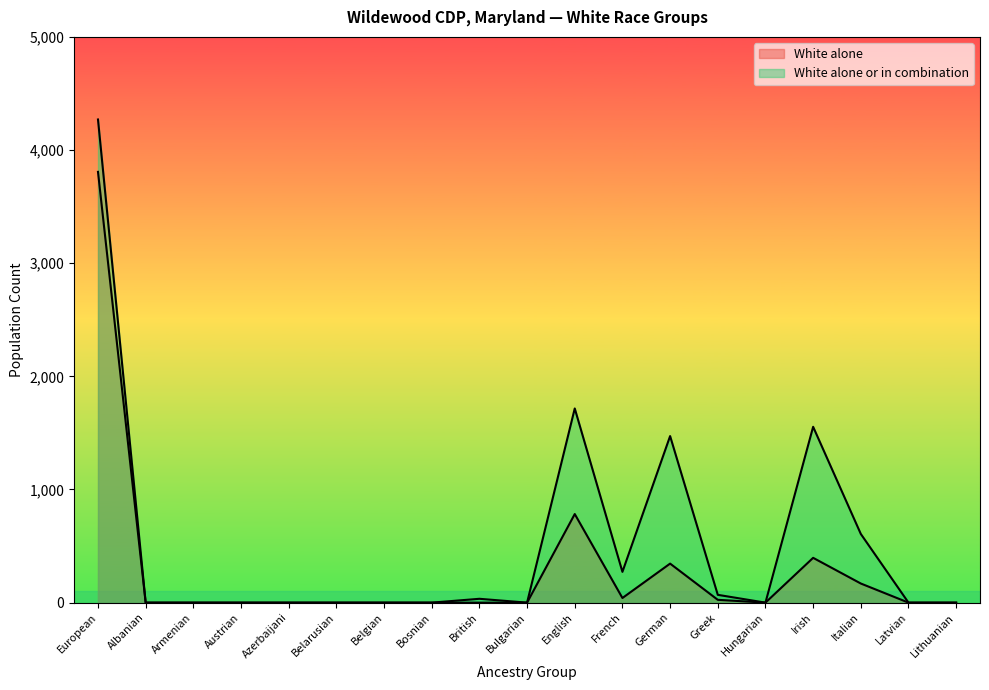

Count the number of data series in this chart.

2